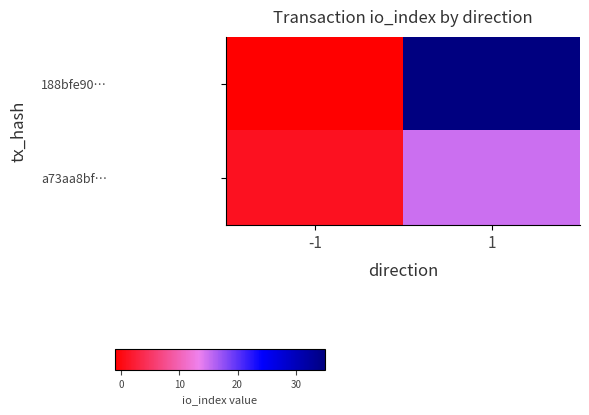

What is the maximum value shown in the chart?

35